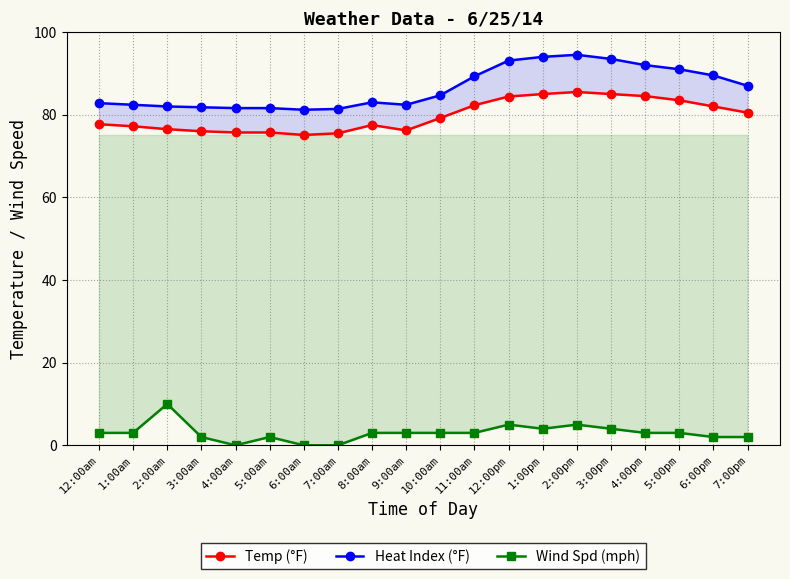

What position from the right is 2:00am?

18